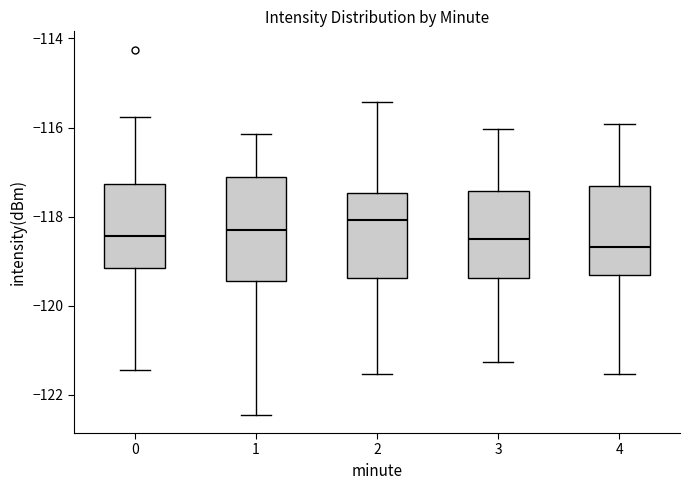

Which box is the tallest, from its lower edge to its upper edge?

1